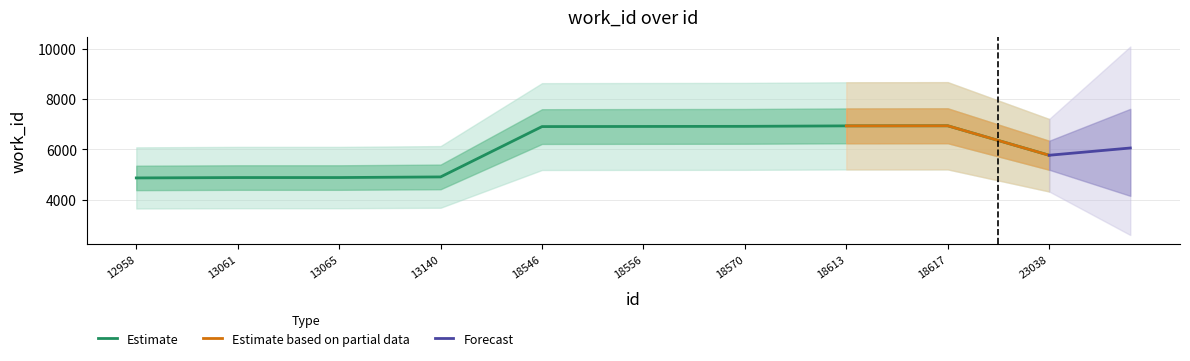

True or false: the data shows 5761 at 23038.

True